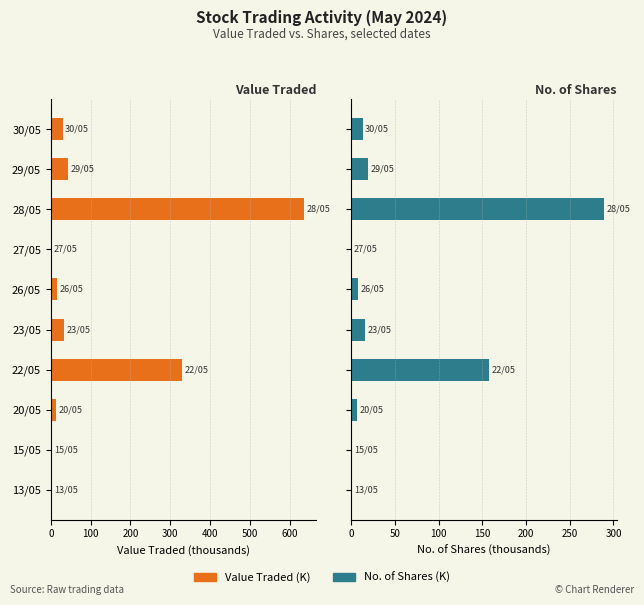

Rank the series at 29/05 from lowest to highest value.

No. of Shares (K), Value Traded (K)